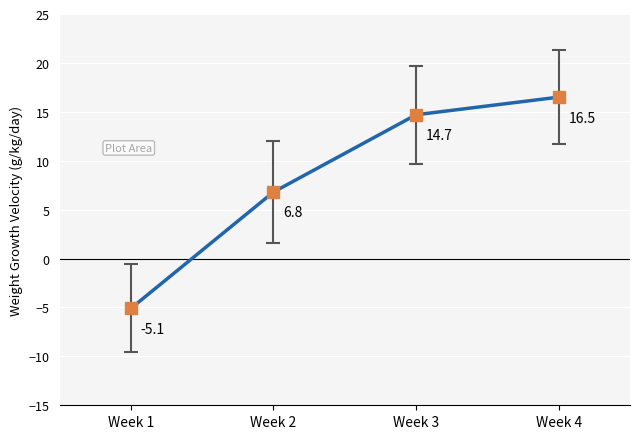

What is the change in value from Week 1 to Week 4?

+21.6